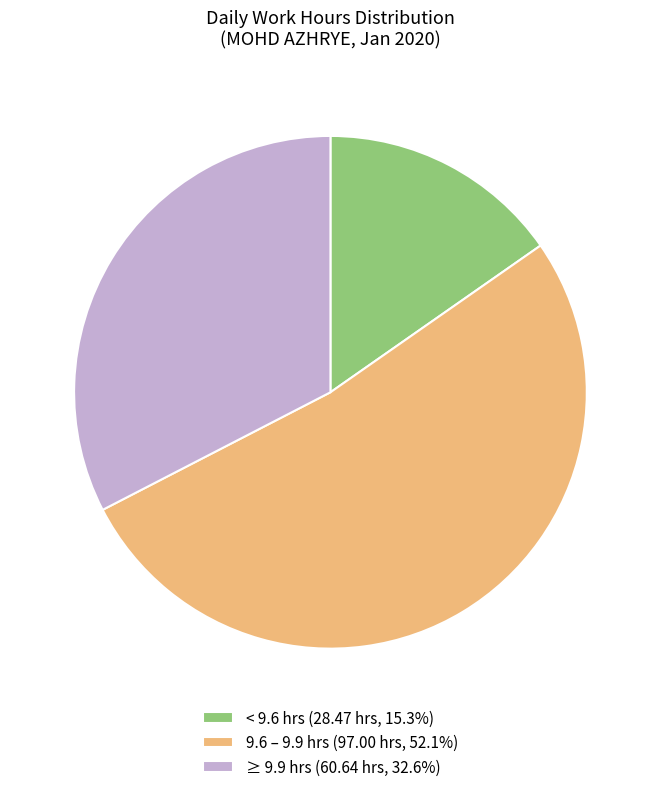

Is there any slice that represents more than half of the pie?

Yes